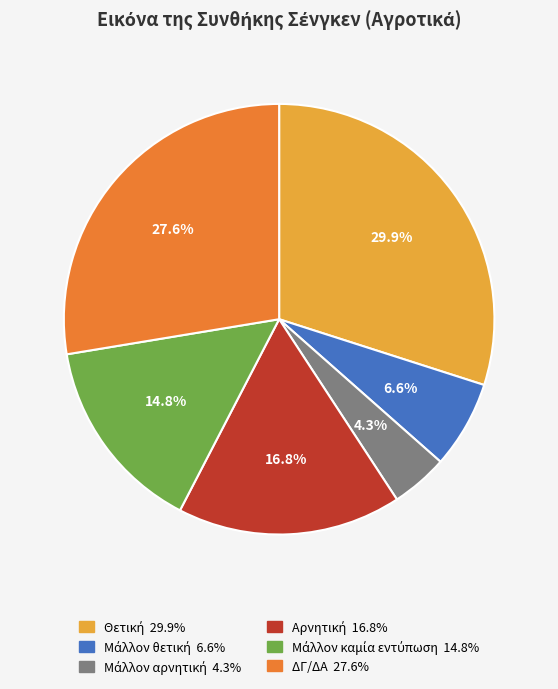

Is there a majority slice in this chart?

No